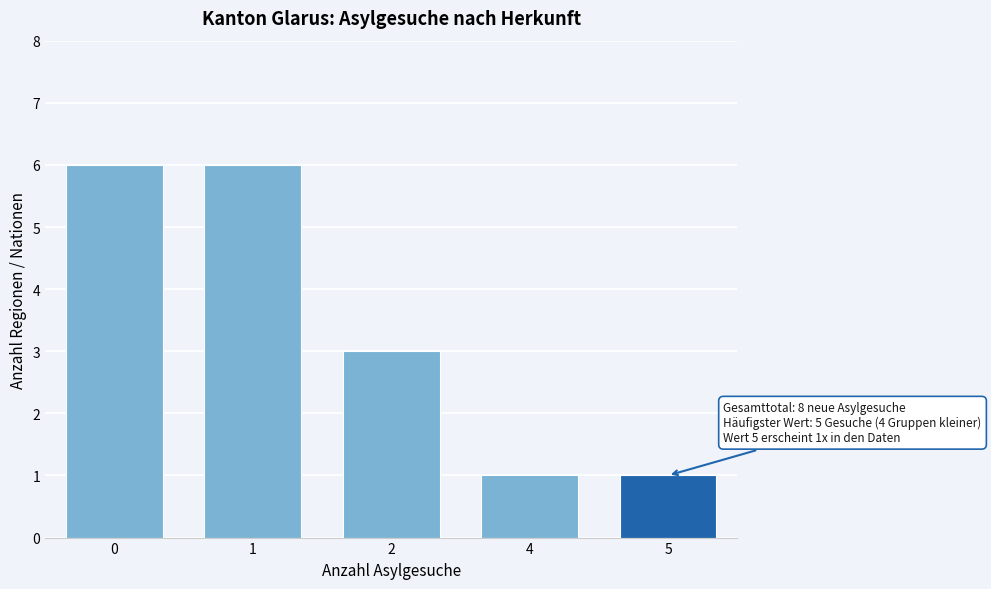

Reading right to left, extract all data points from this chart.

5=1	4=1	2=3	1=6	0=6